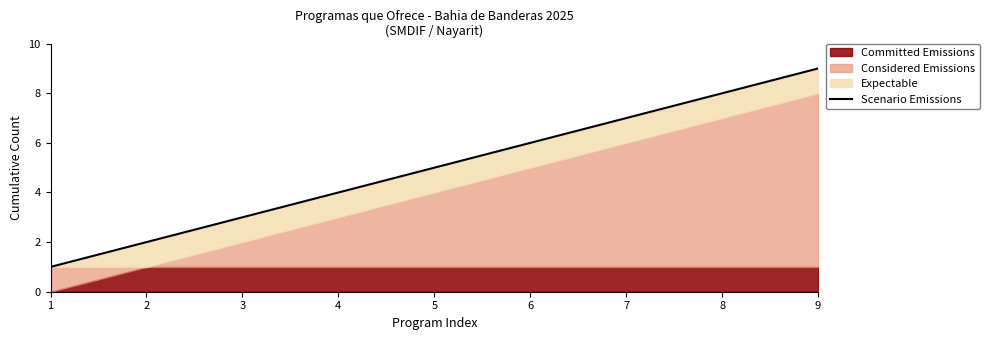

Reading left to right, what are all the values shown in this chart?

1=1	2=2	3=3	4=4	5=5	6=6	7=7	8=8	9=9